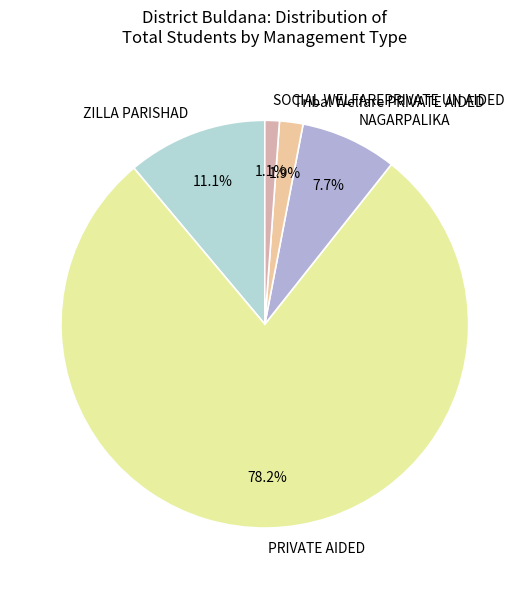

To the nearest percent, what percentage of the pie is NAGARPALIKA?

8%